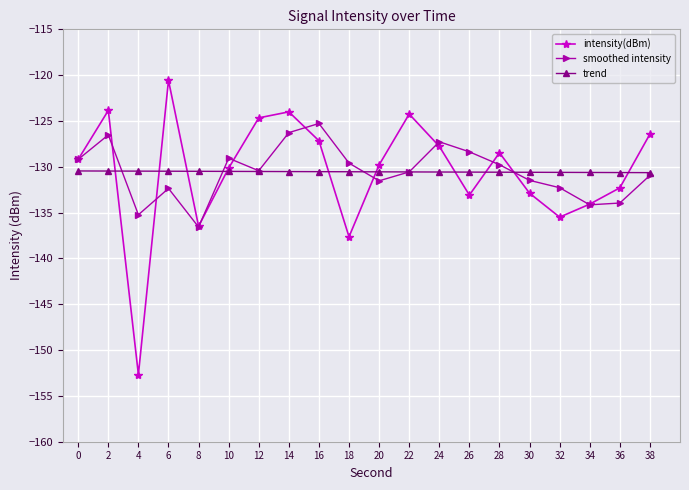

At which label does intensity(dBm) first exceed -129?

2